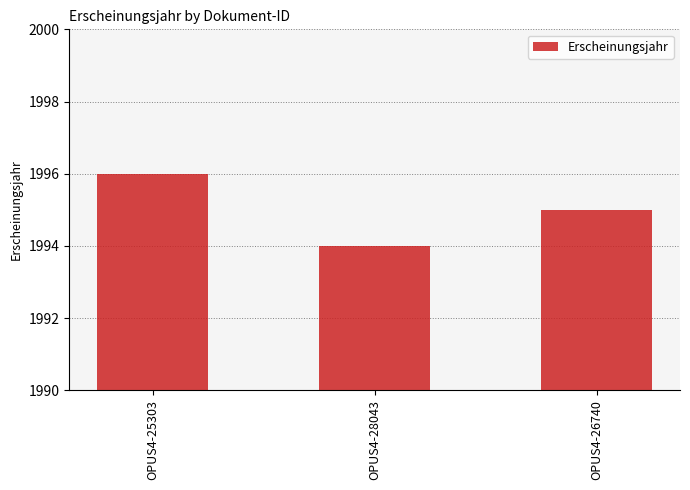

Rank the categories by value from lowest to highest.

OPUS4-28043, OPUS4-26740, OPUS4-25303